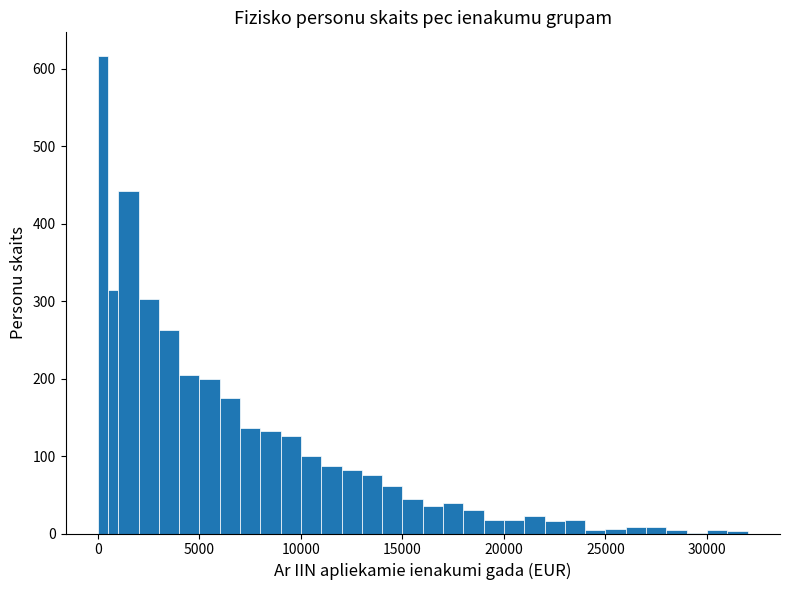

Around what value on the x-axis is the tallest bar? Give the approximate position of its centre, as read against the axis.

500